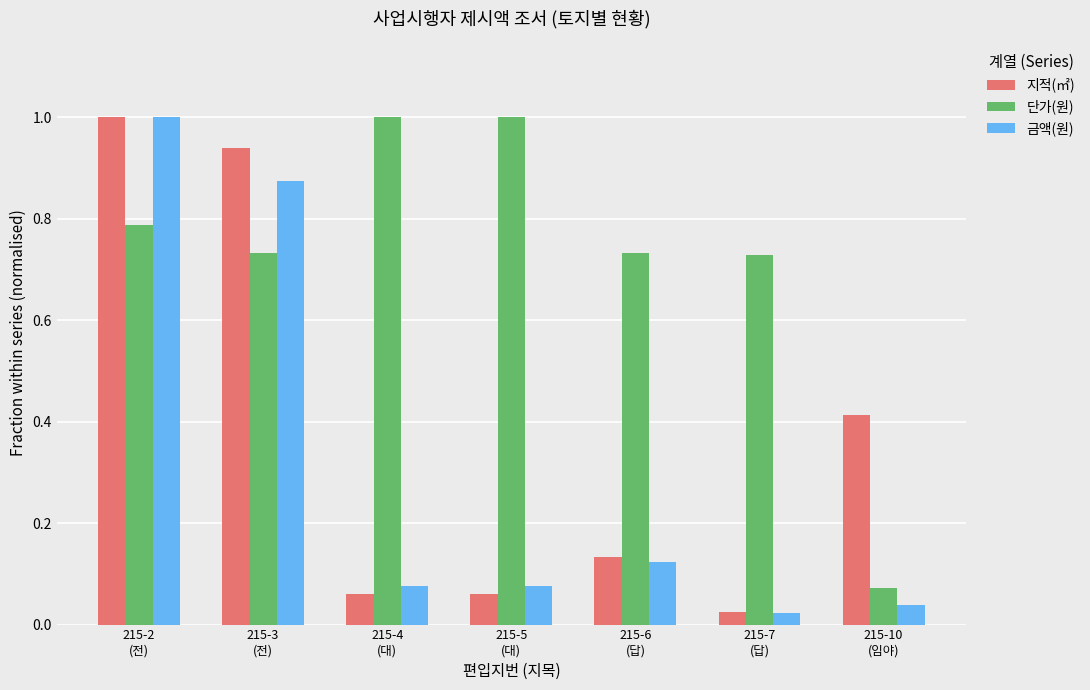

What is the sum of all 지적(㎡) values?

2.6